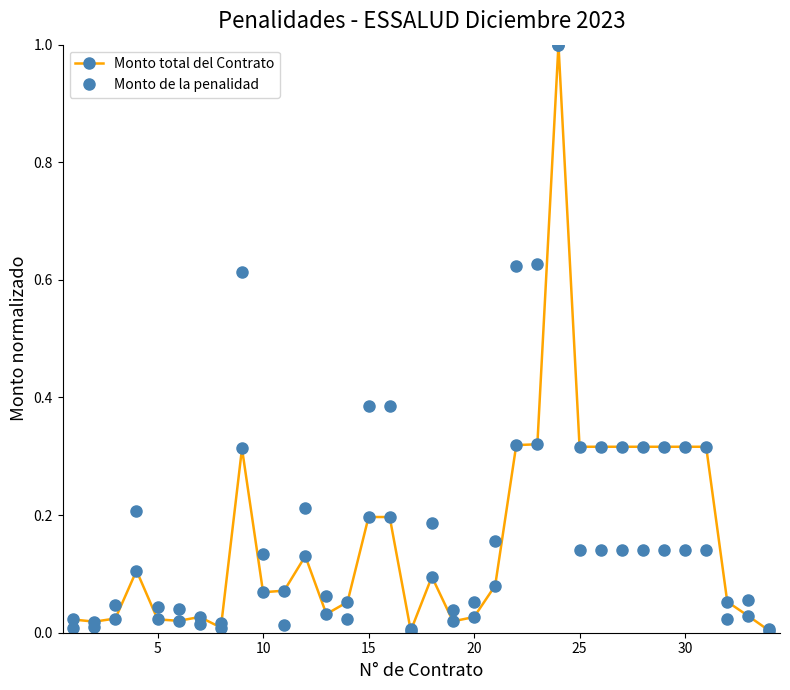

Count the number of data series in this chart.

2